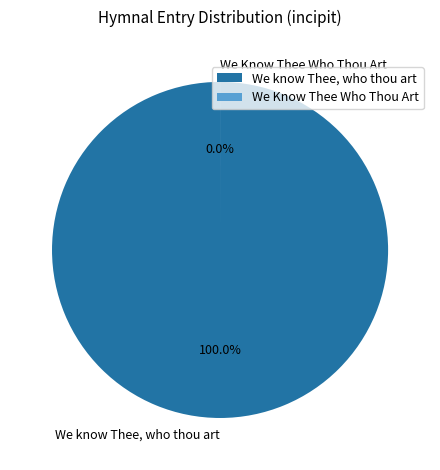

Between We Know Thee Who Thou Art and We know Thee, who thou art, which is larger?

We know Thee, who thou art